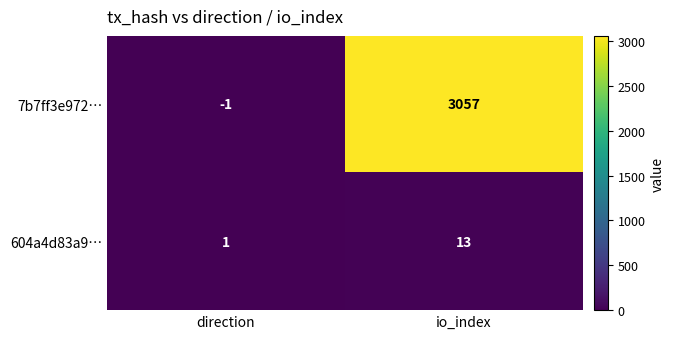

What is the maximum value shown in the chart?

3057